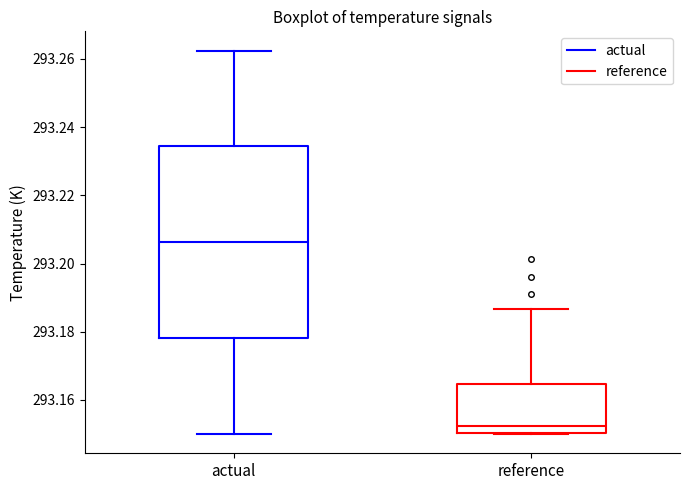

Reading left to right, read every box against the y-axis: the position of its median line, the range the box covers, and the ends of its whiskers. The values are not printed on the chart, so give them approximately, as read against the axis.

actual: median 293.206, box 293.178 to 293.234, whiskers 293.150 to 293.262
reference: median 293.152, box 293.150 to 293.164, whiskers 293.150 to 293.186